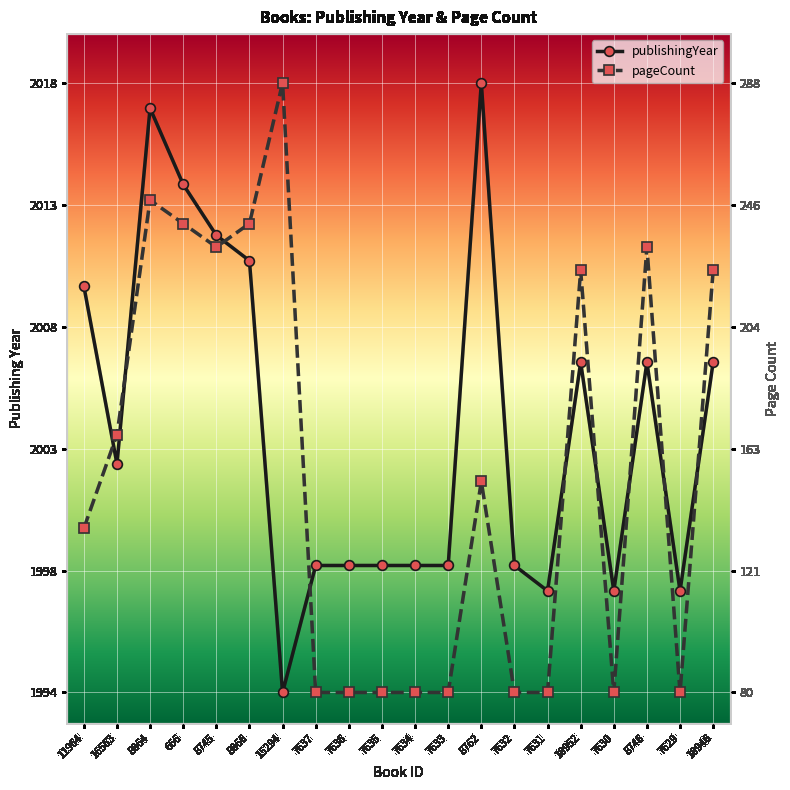

What is the greatest value displayed?

1.0